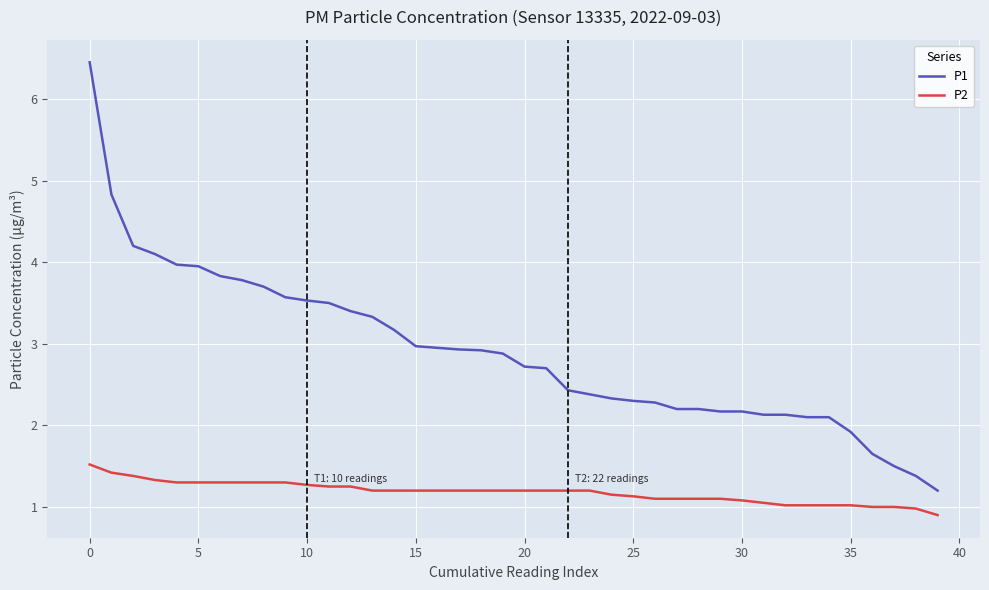

True or false: P2 and P1 cross at least once.

False